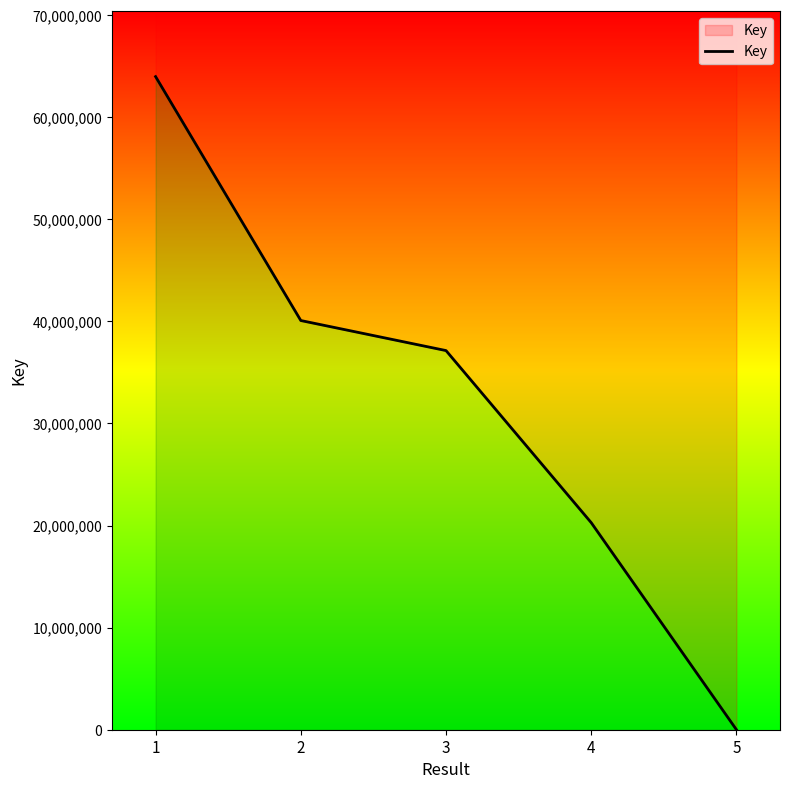

What is the average value?

32293026